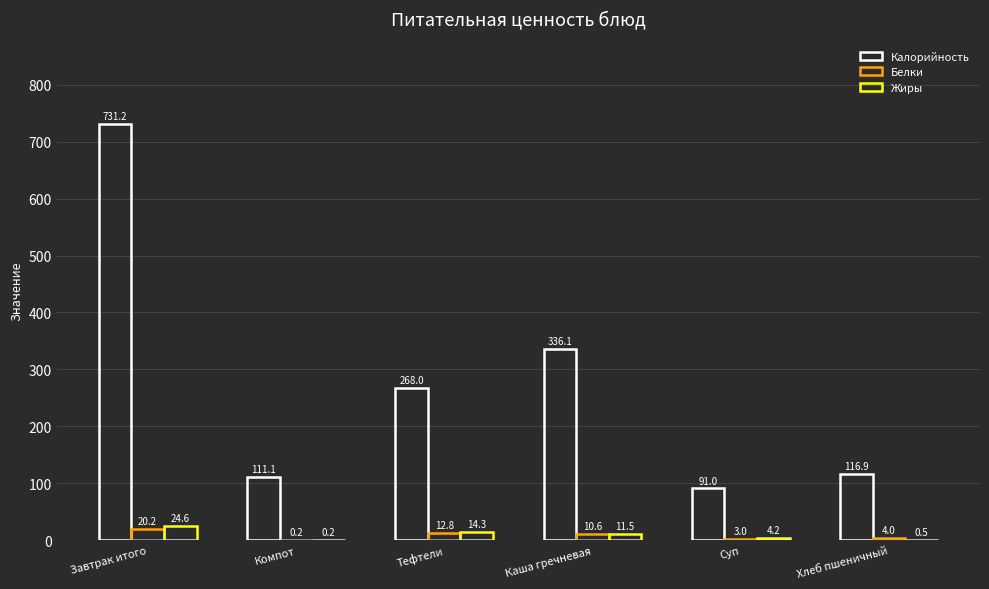

How many data points in Белки are above 10?

3